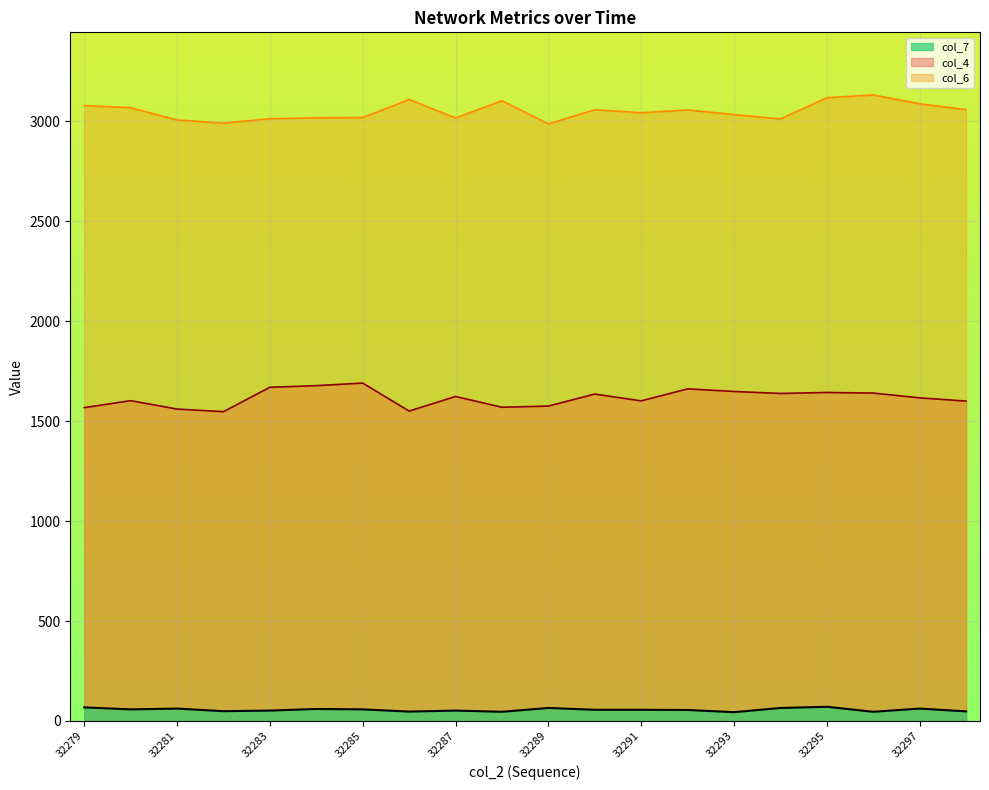

How many lines are shown in the chart?

3